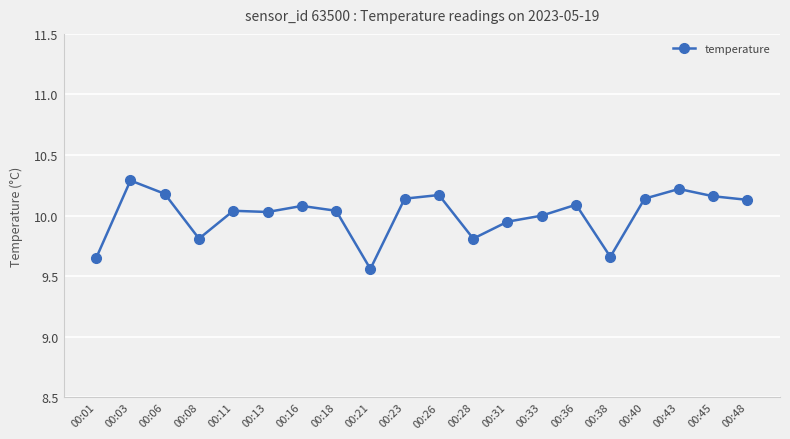

Which category has the highest value across all series?

00:03